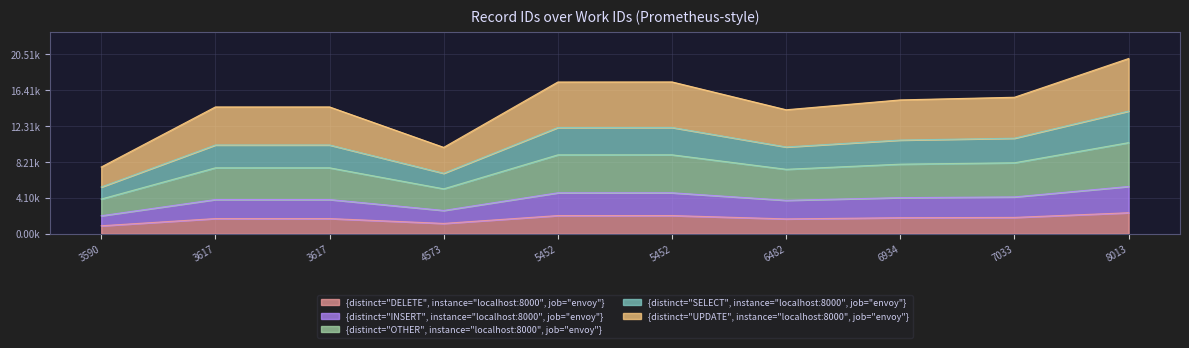

List the labels in order of value, largest first.

8013, 5452, 5452, 7033, 6934, 3617, 3617, 6482, 4573, 3590